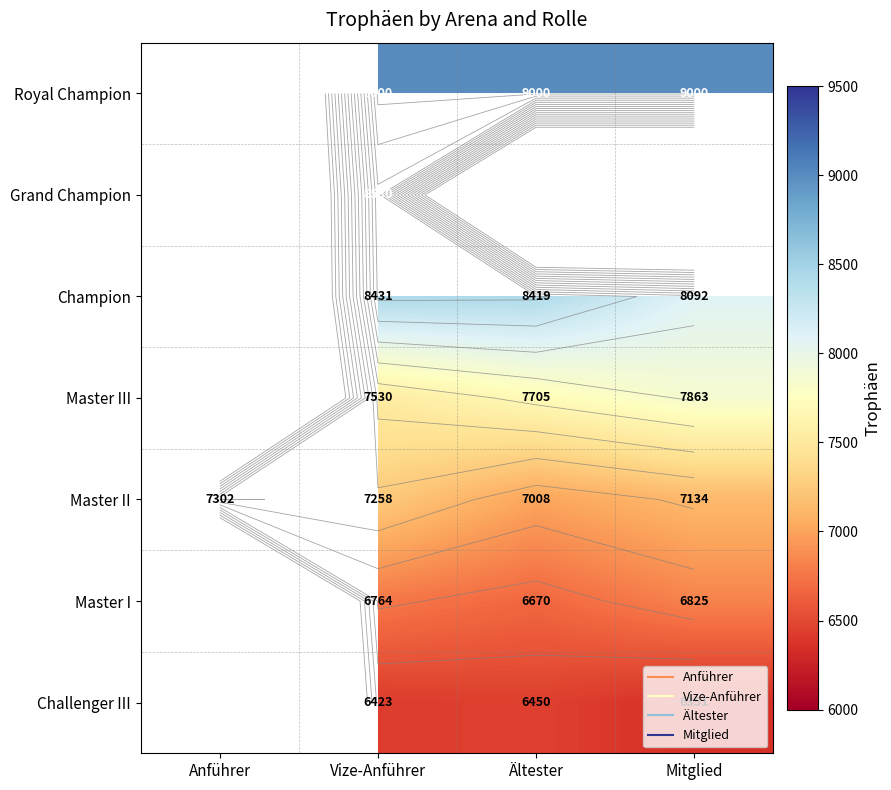

The Challenger III series shows 8834.3 at Ältester. True or false?

False